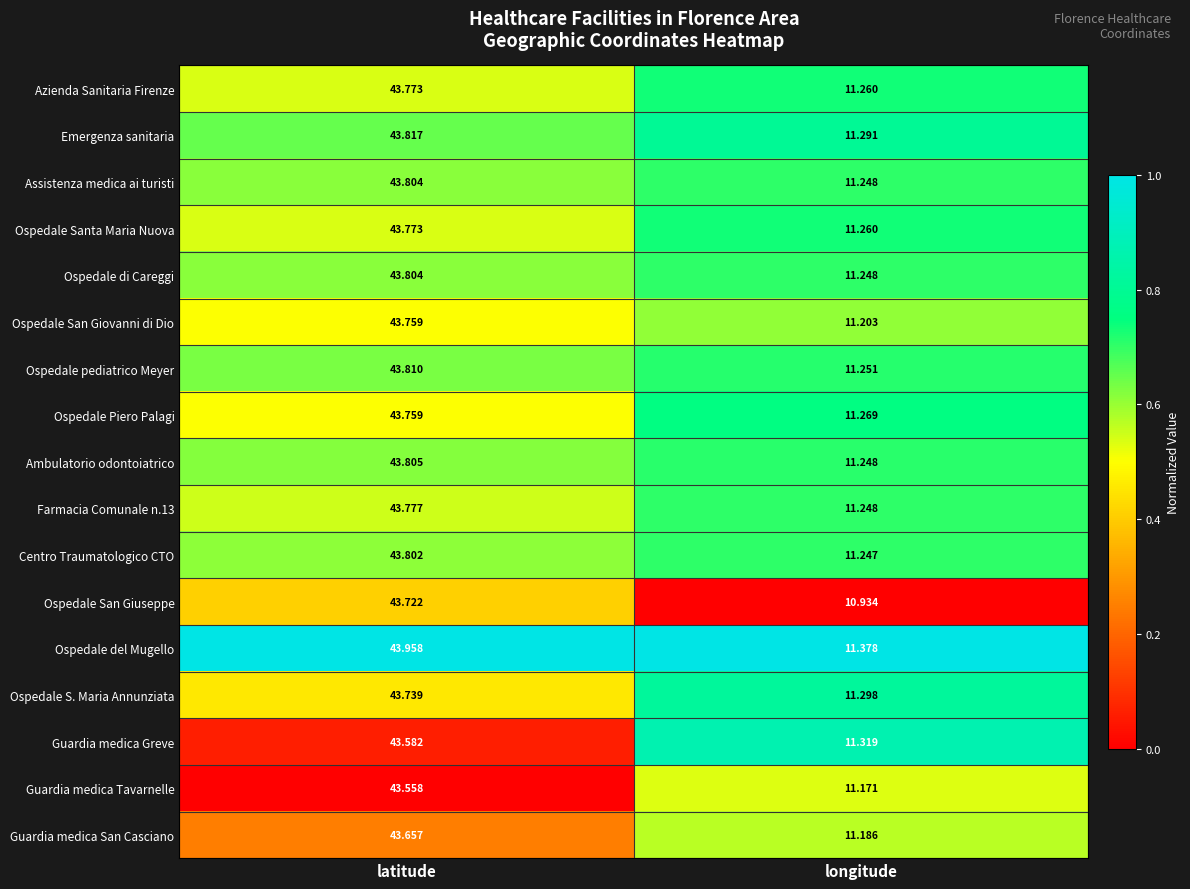

Which series changed the most between latitude and longitude?

Ospedale San Giuseppe